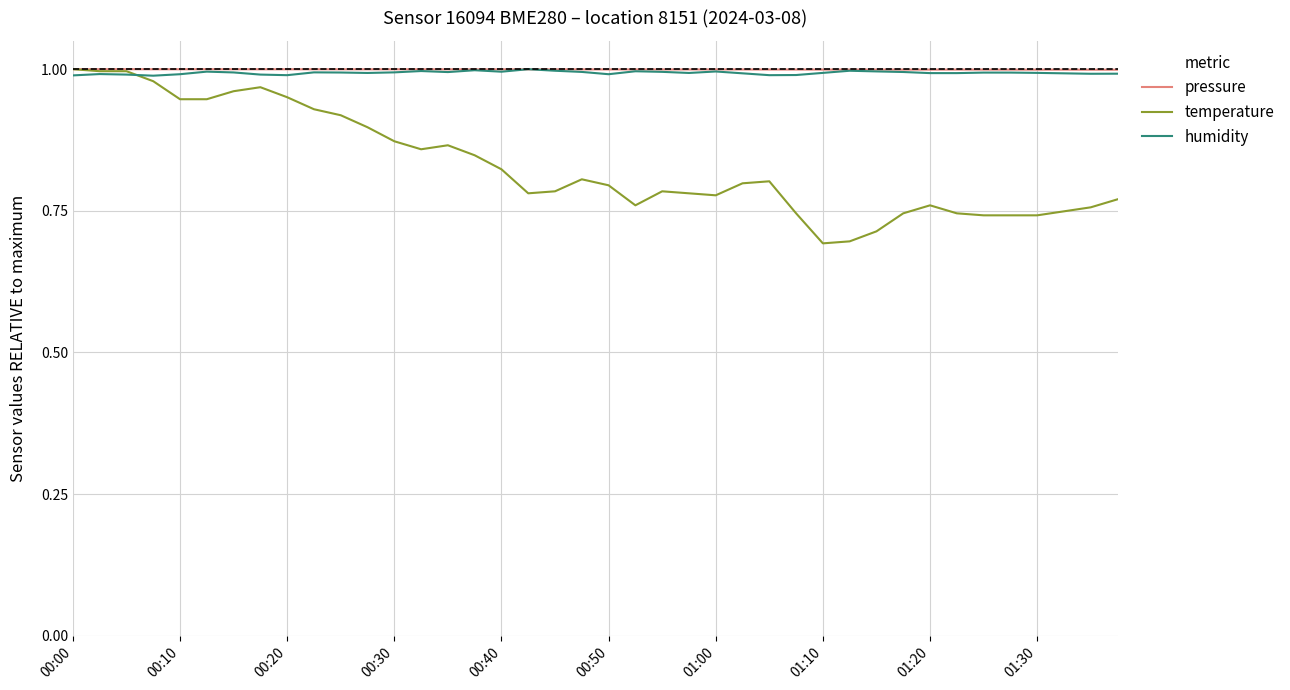

Which series has the widest spread of values?

temperature